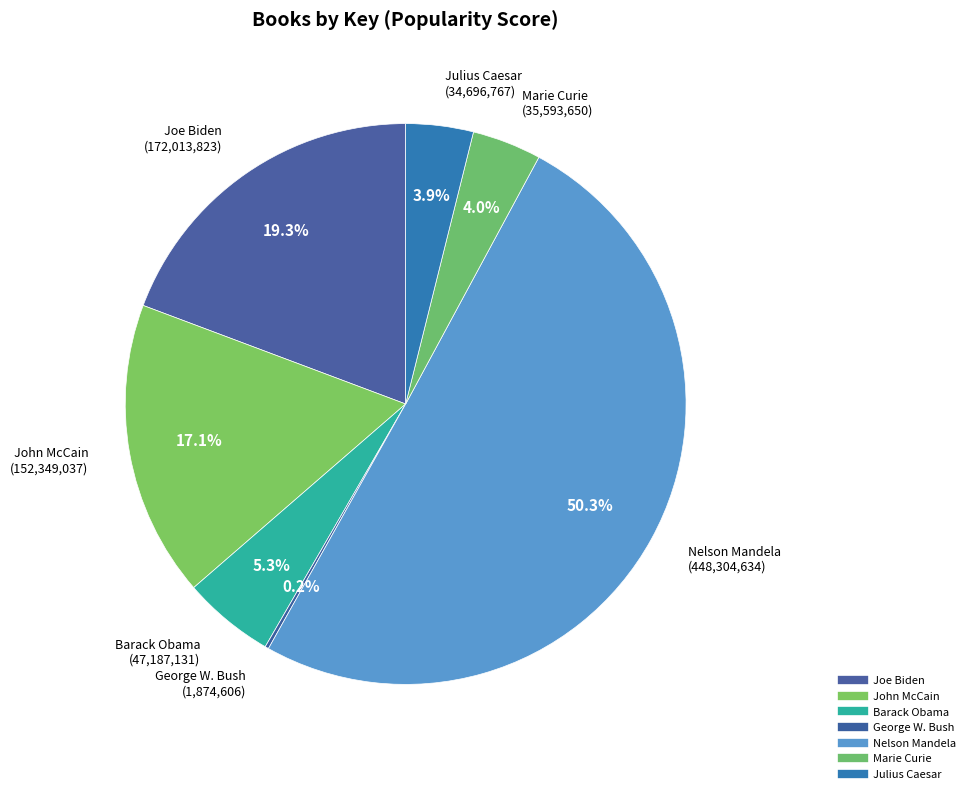

Rank the categories by value from highest to lowest.

Nelson Mandela, Joe Biden, John McCain, Barack Obama, Marie Curie, Julius Caesar, George W. Bush